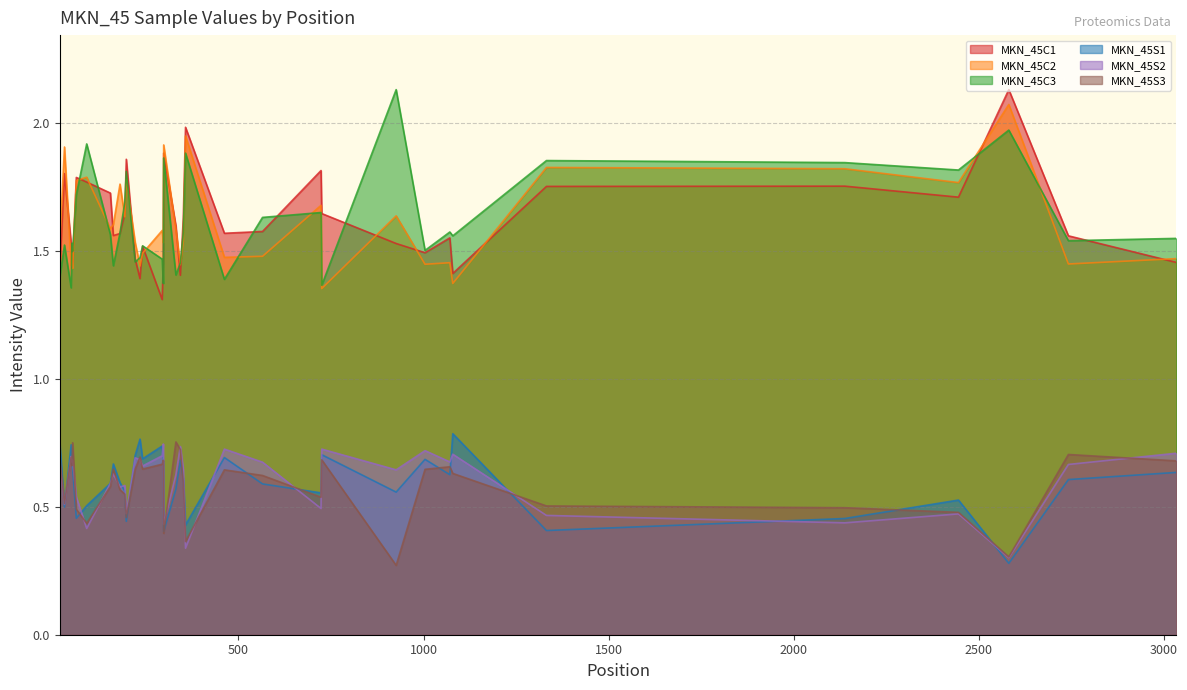

Which series has the largest total across all categories?

MKN_45C1